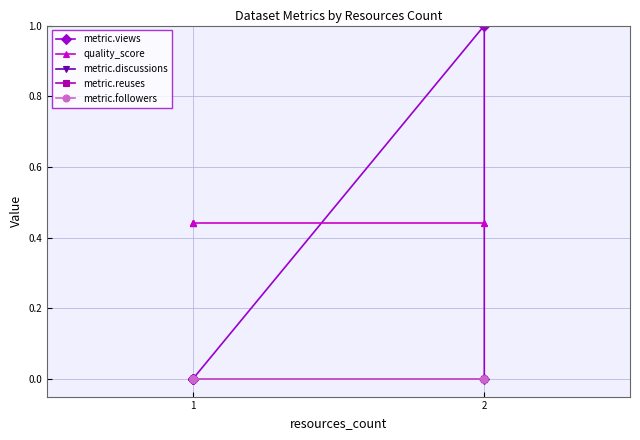

What is the greatest value displayed?

1.0